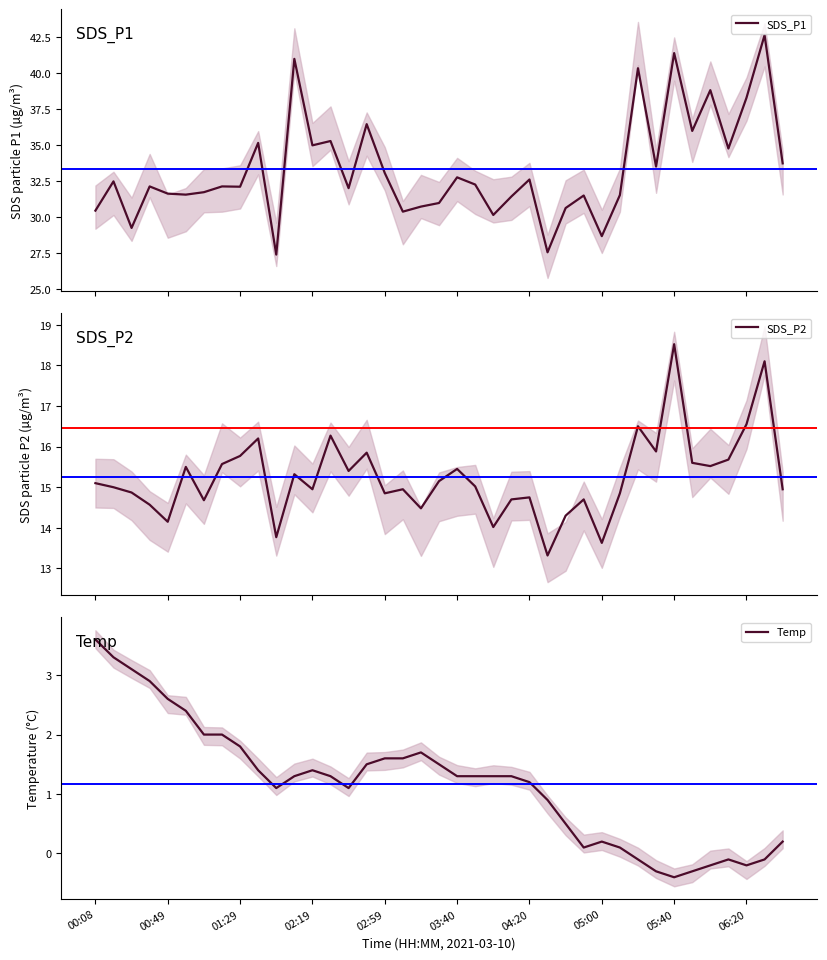

Does the chart have visible grid lines?

No